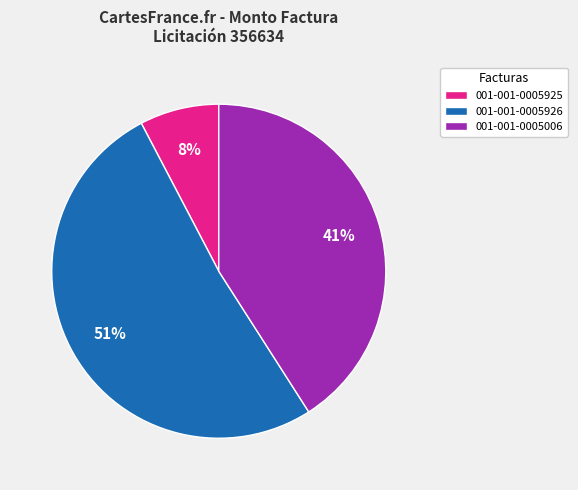

Do 001-001-0005926 and 001-001-0005006 together represent more than half of the pie?

Yes